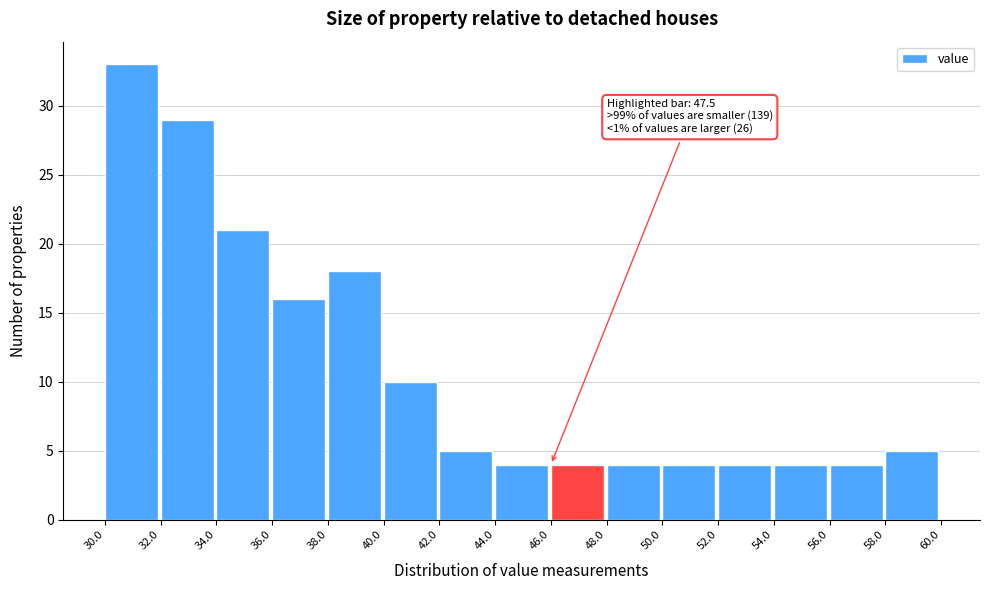

Over which range of the x-axis is the bar tallest?

30.0 to 32.0